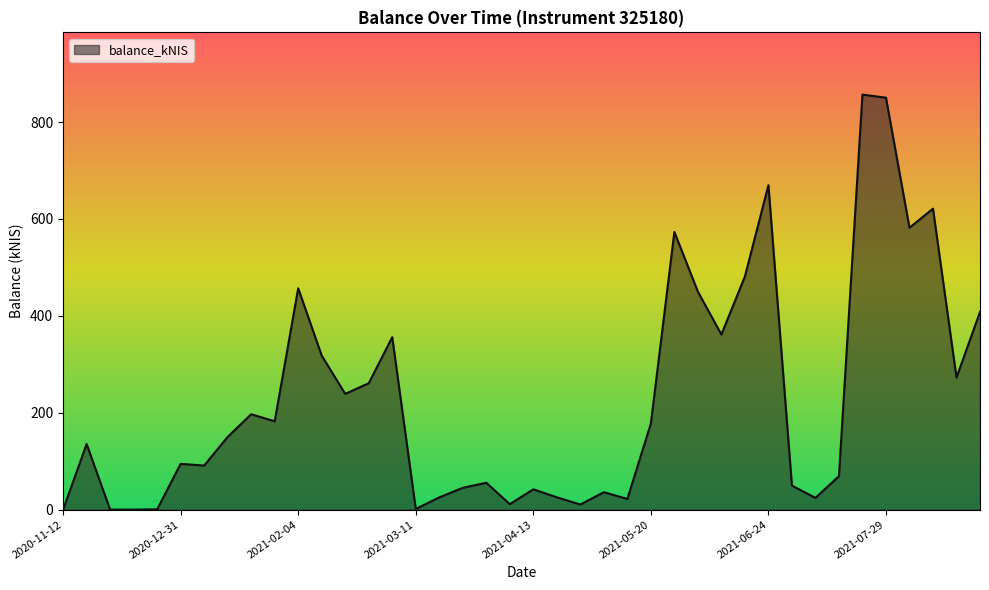

What is the difference between the maximum and minimum values?

856.7